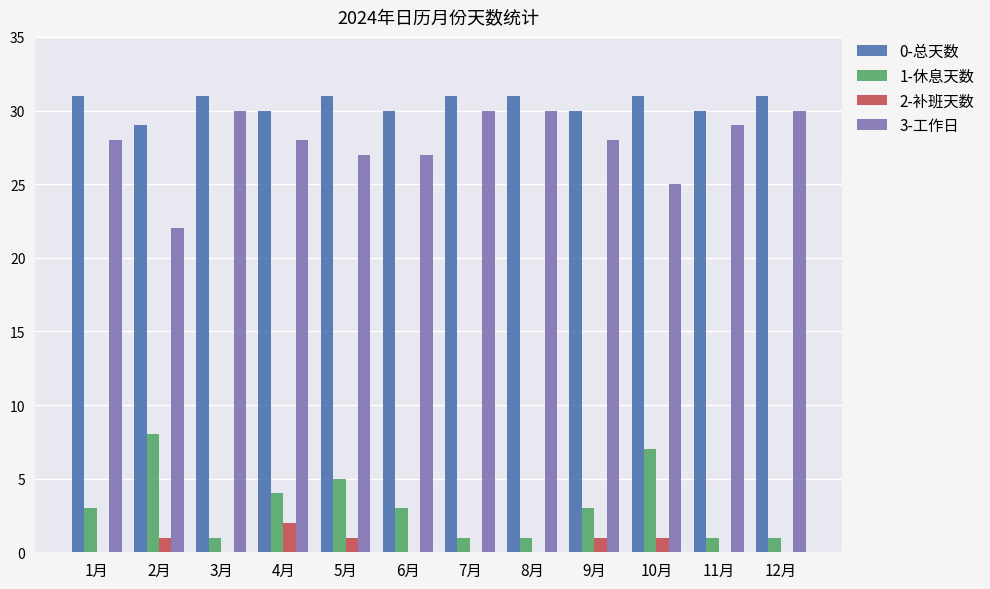

What is the greatest value displayed?

31